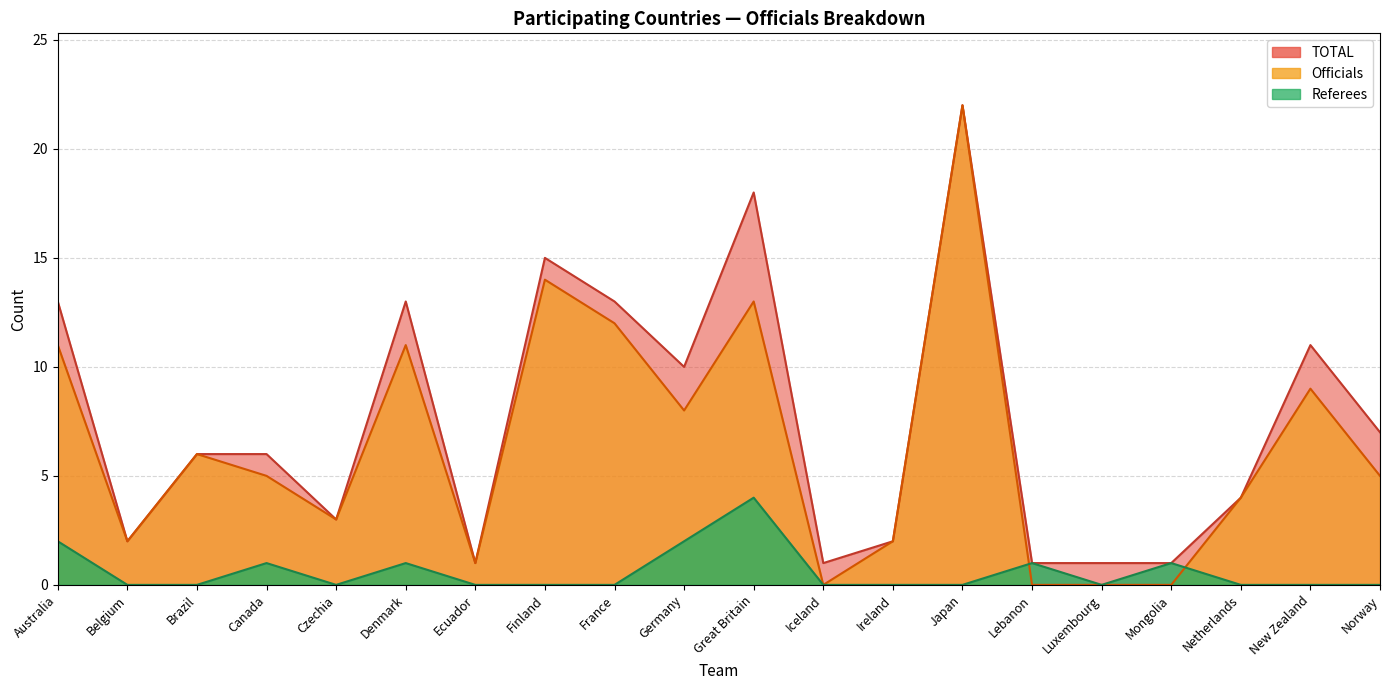

Where is Officials nearest to the value 11?

Australia